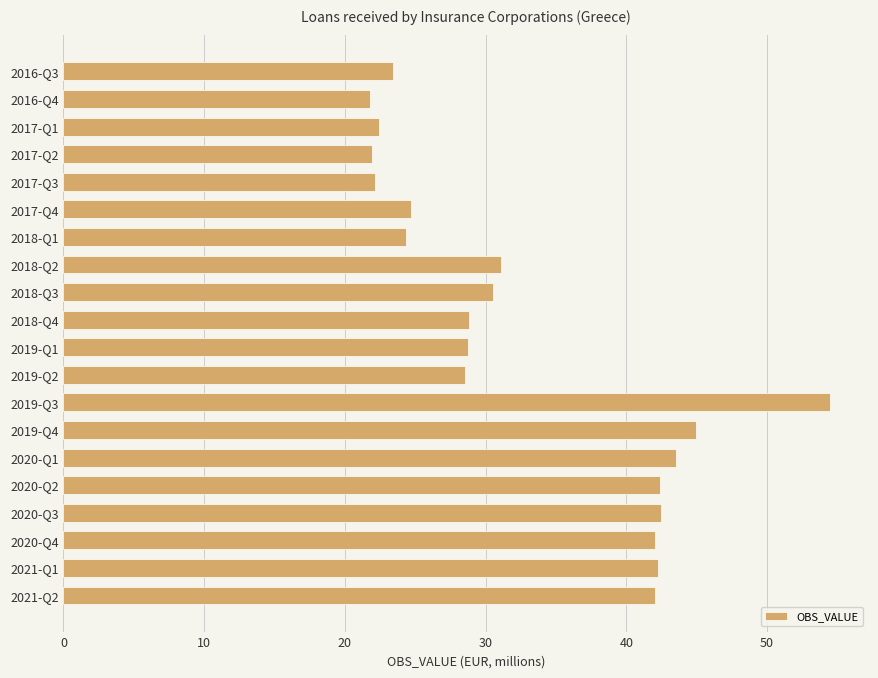

Does the chart contain any negative values?

No